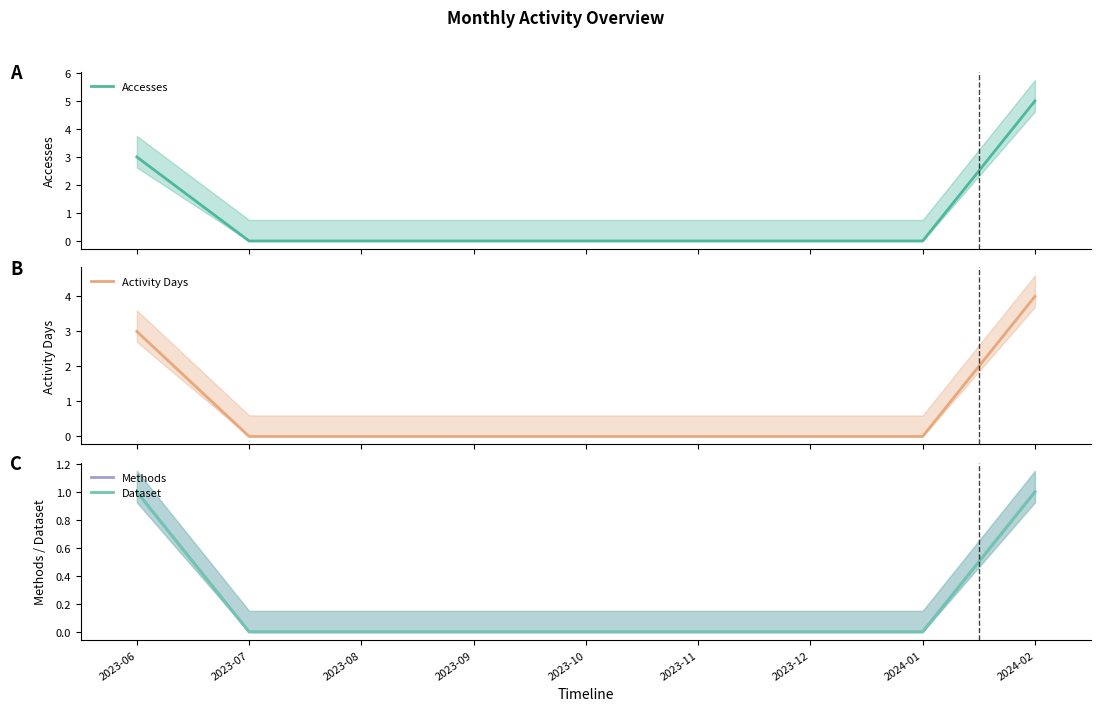

Is the value of Activity Days at 2023-07 greater than the value of Accesses at 2023-07?

No